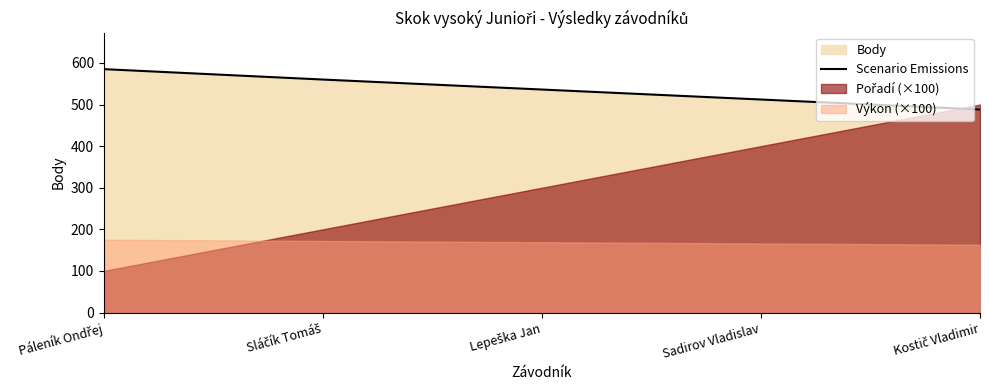

Is it true that the value at Sadirov Vladislav is 210?

False